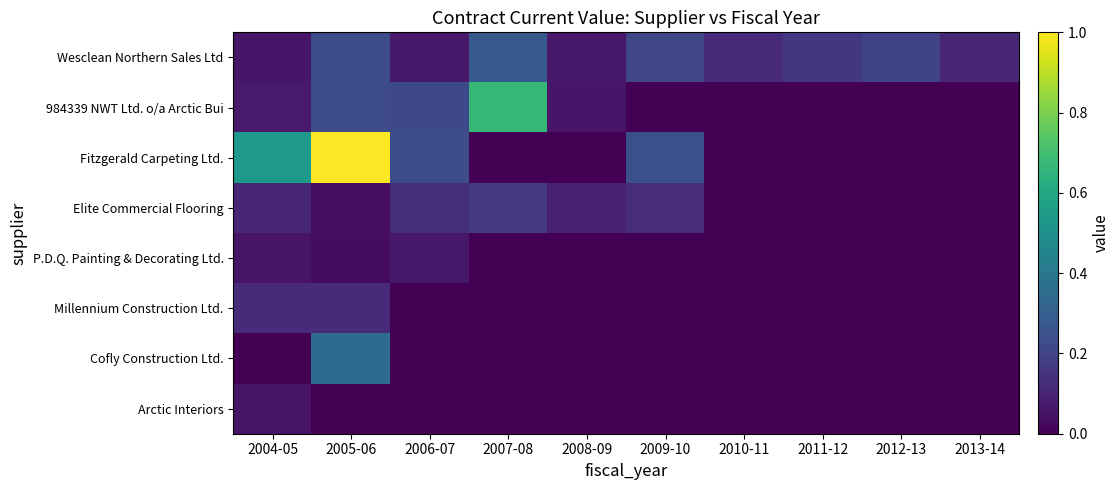

At how many categories does at least one series exceed 0?

10